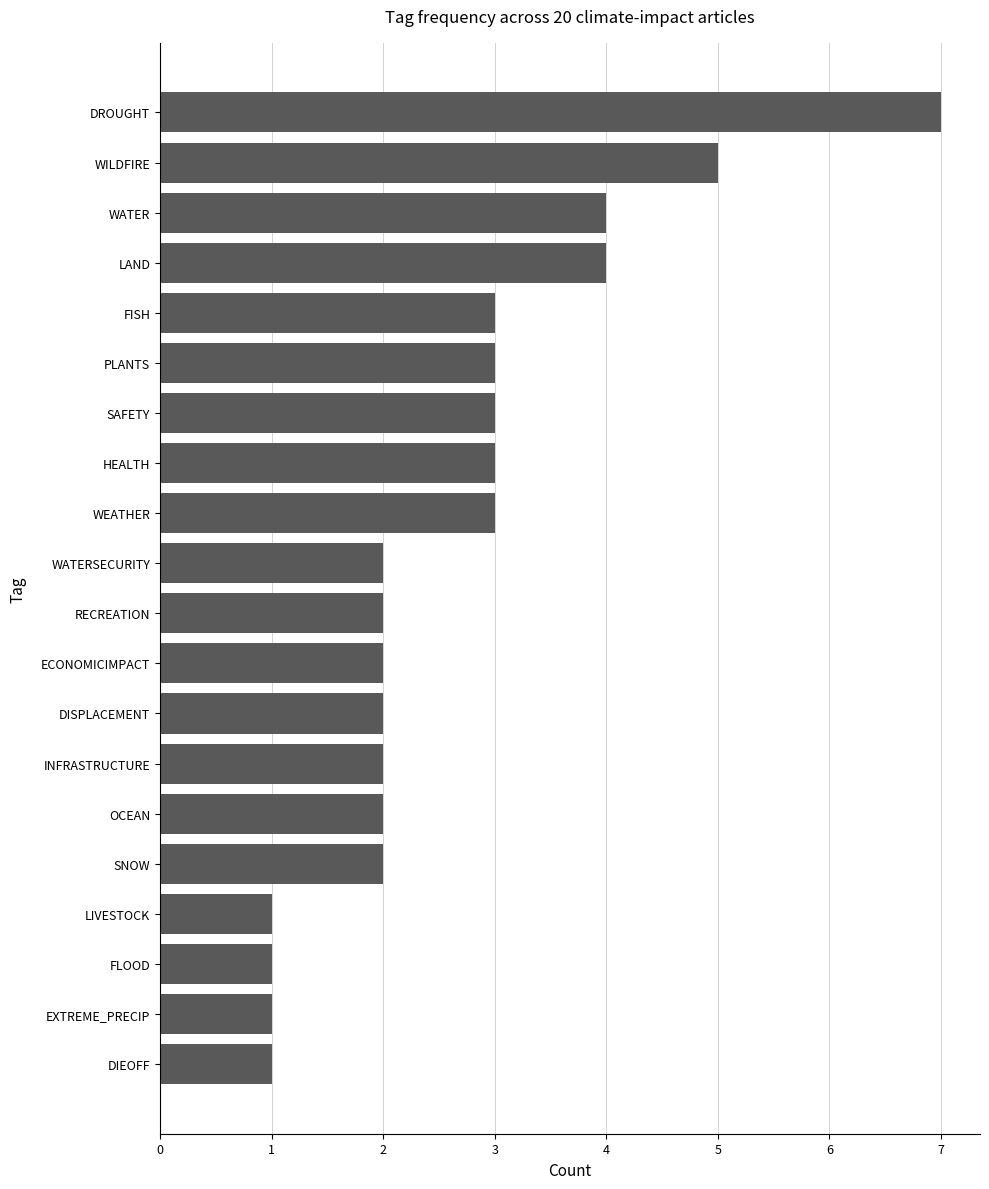

What is the sum of the values at INFRASTRUCTURE and DIEOFF?

3